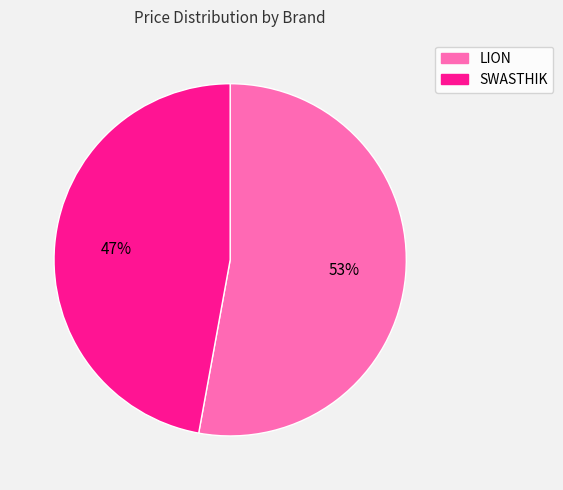

Does SWASTHIK represent more than half of the total?

No